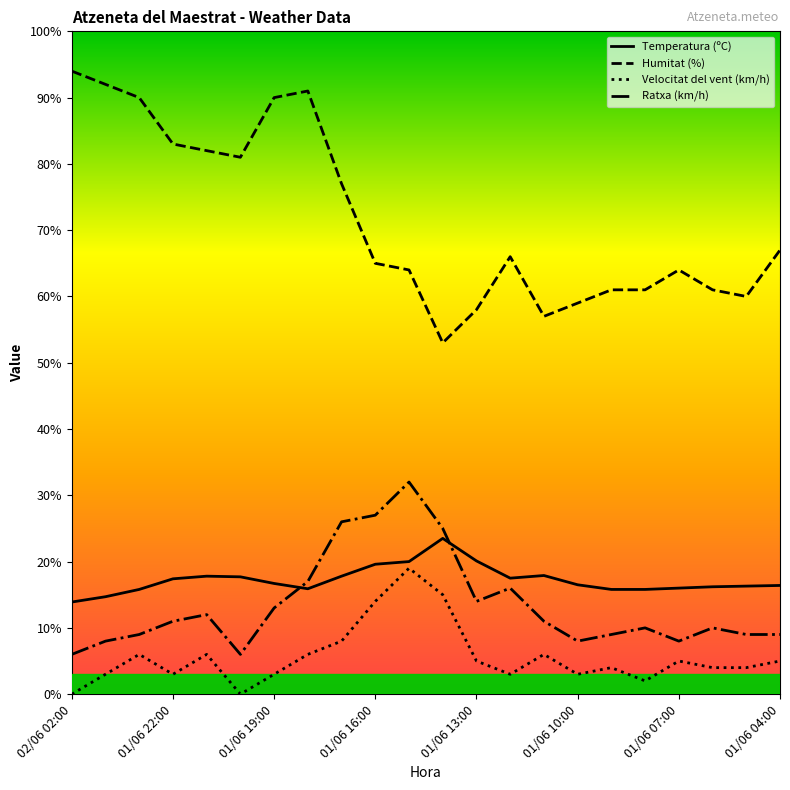

Rank the series by their maximum value, from highest to lowest.

Humitat (%), Ratxa (km/h), Temperatura (ºC), Velocitat del vent (km/h)